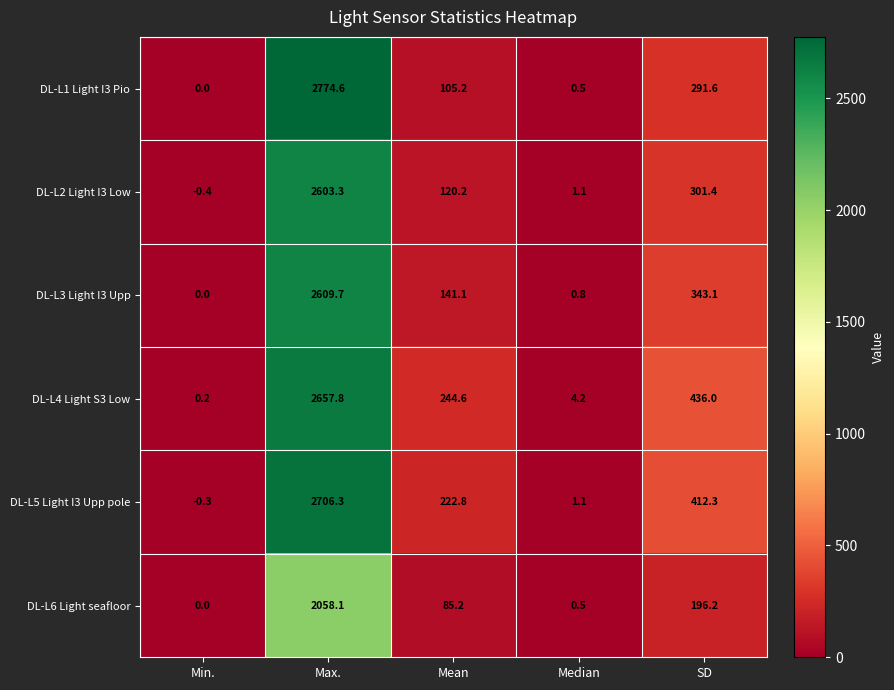

How many series are shown in this chart?

6